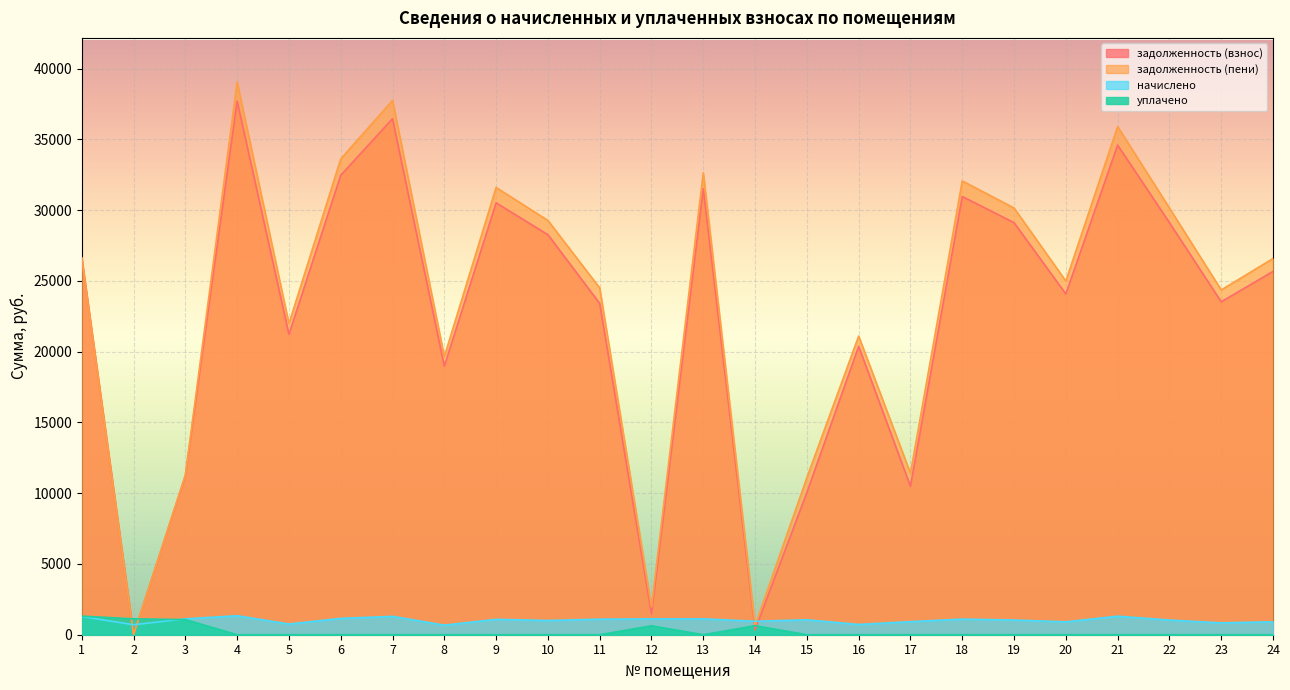

Which series has the widest spread of values?

задолженность (пени)